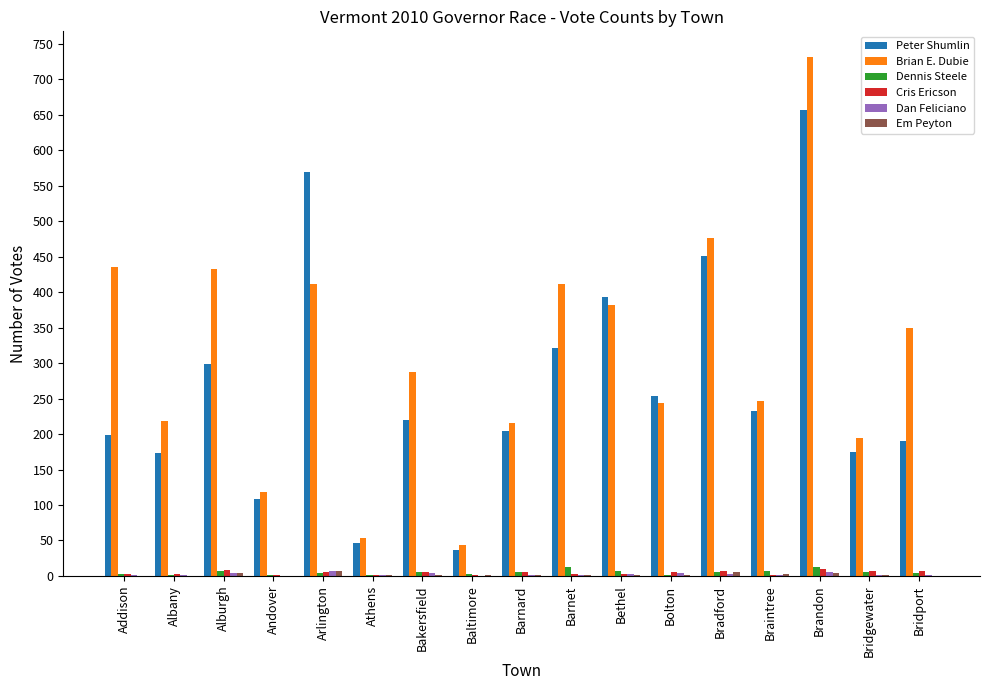

Which series has the largest total across all categories?

Brian E. Dubie